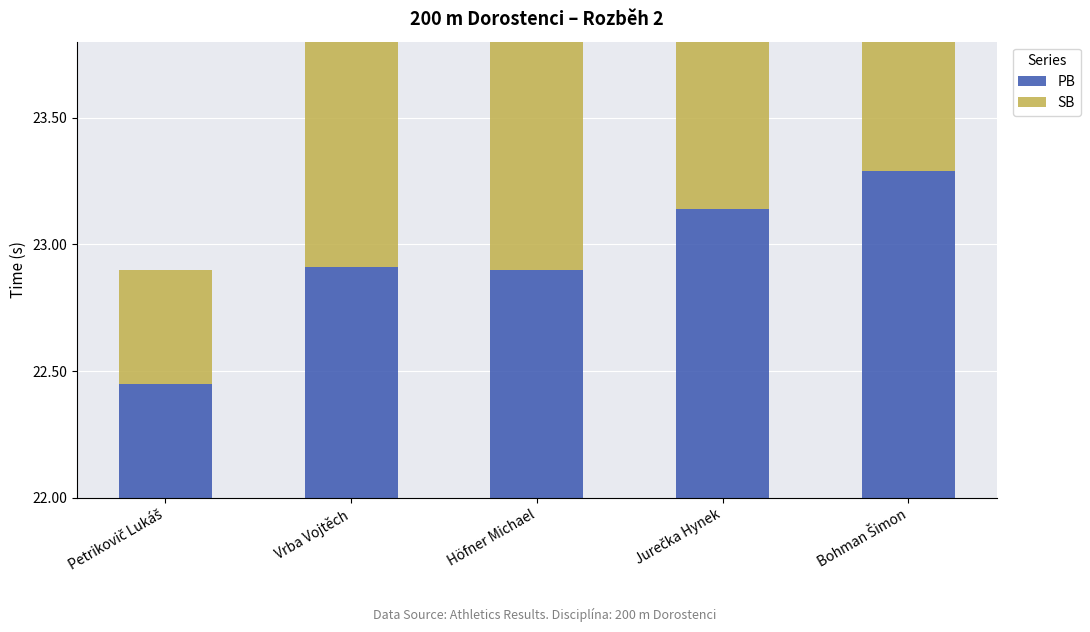

Rank the series by their average value, from highest to lowest.

SB, PB